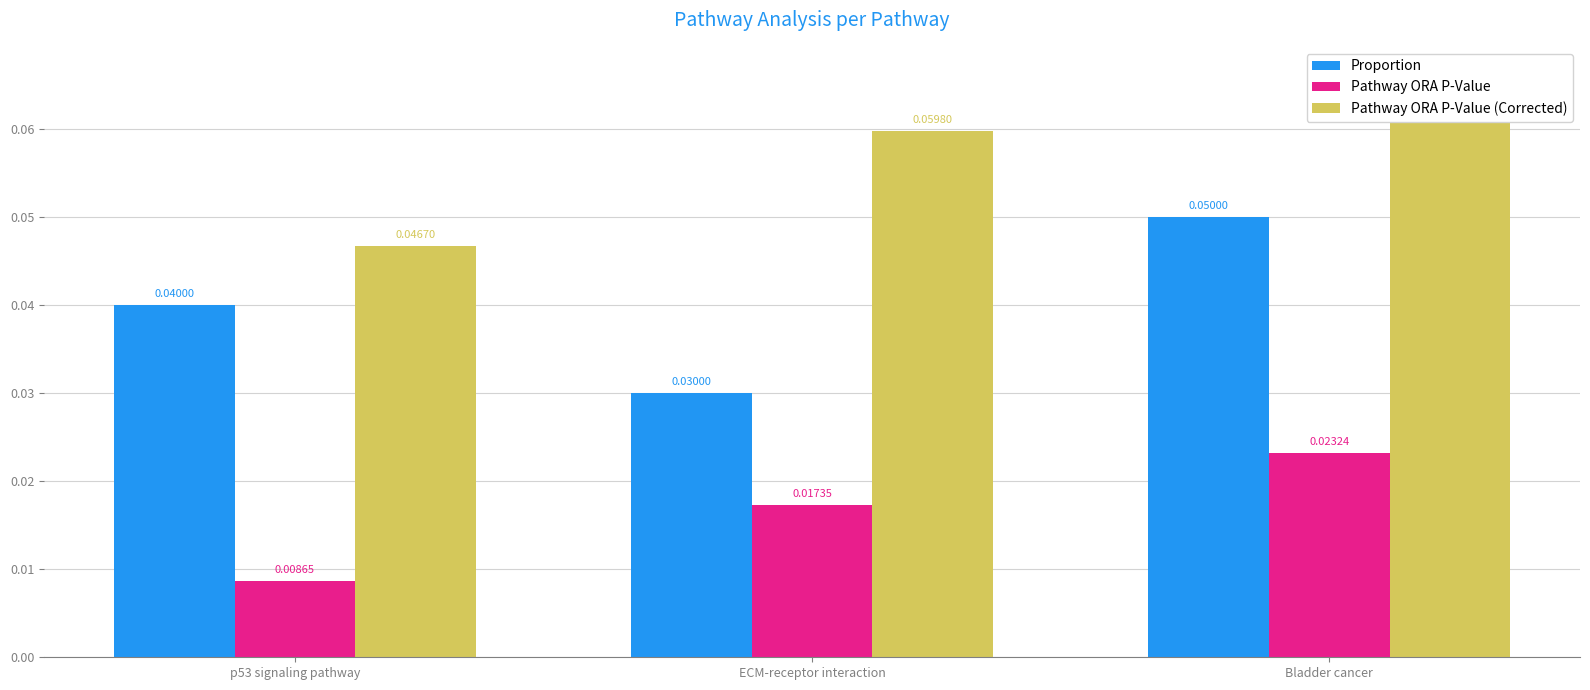

Reading left to right, transcribe all the data shown in this chart.

Proportion: 0.0	0.0	0.1
Pathway ORA P-Value: 0.0	0.0	0.0
Pathway ORA P-Value (Corrected): 0.0	0.1	0.1